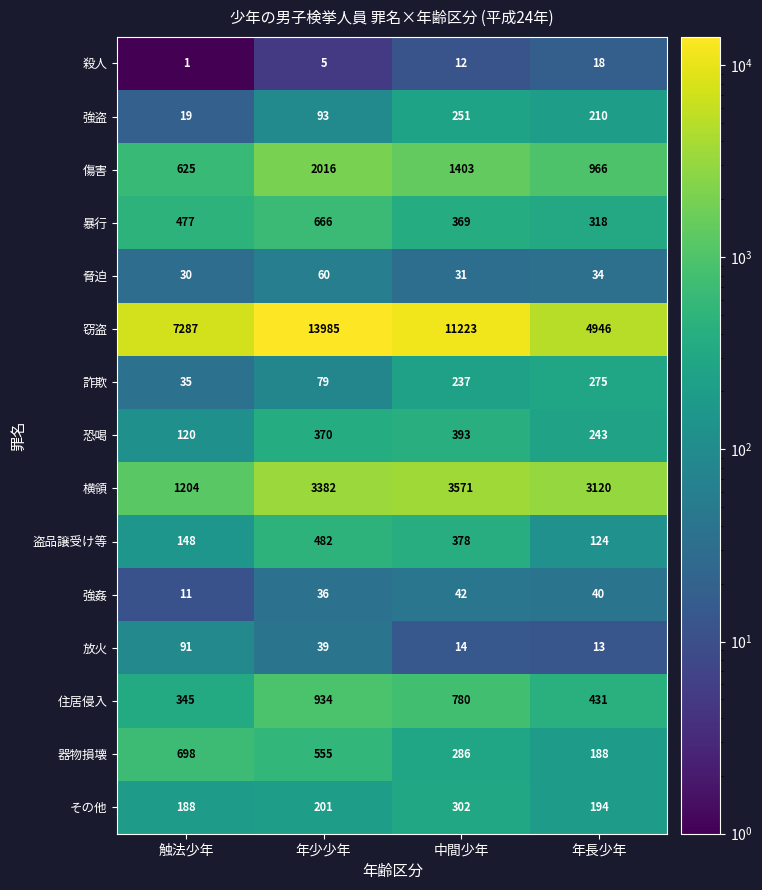

Which category has the lowest value across all series?

触法少年